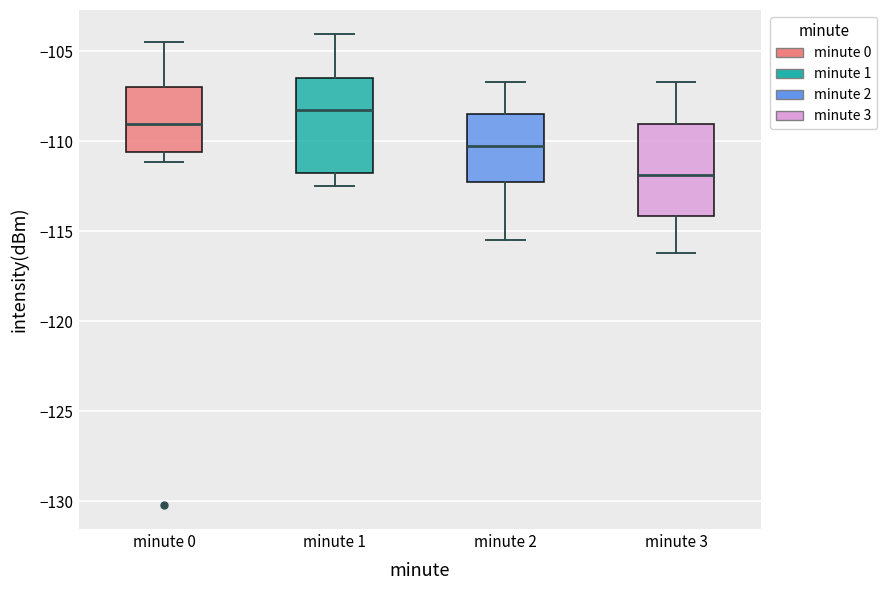

Which box's median line is the highest?

minute 1